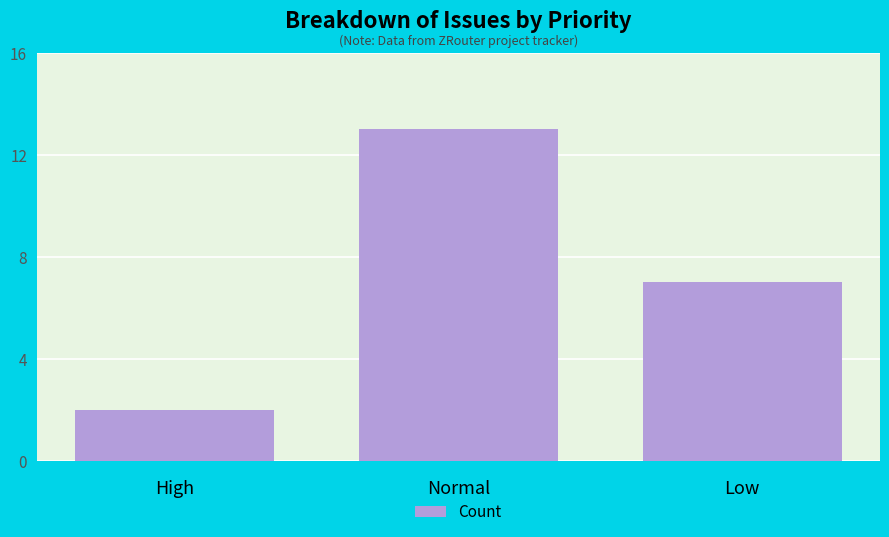

Which label corresponds to the largest value in the chart?

Normal